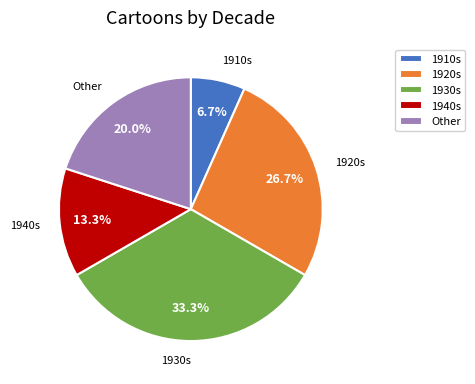

Which slice is the largest?

1930s